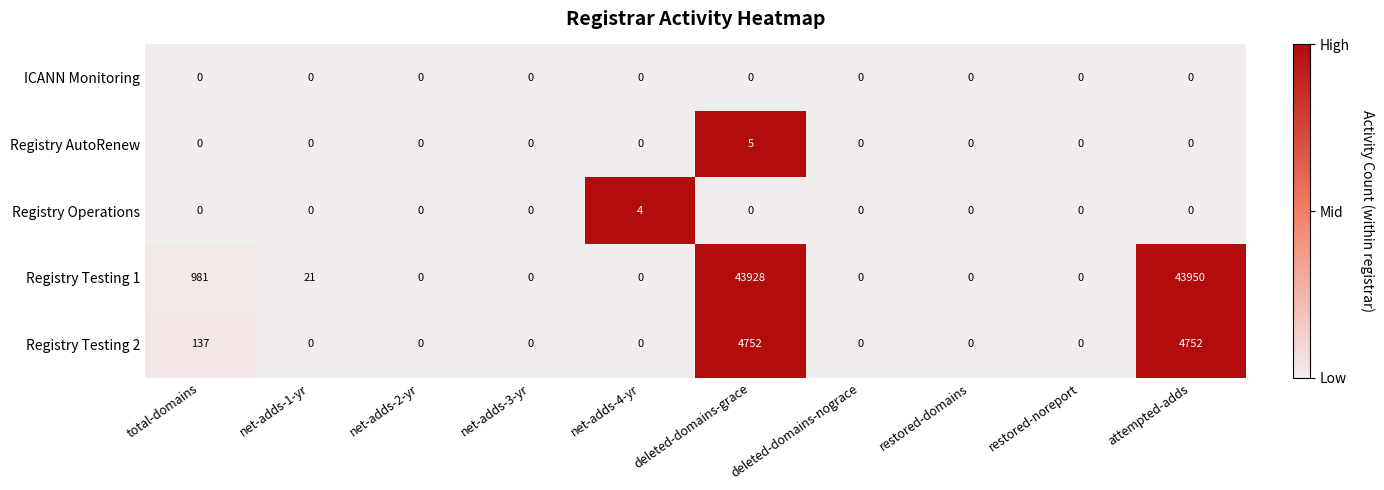

What is the difference between the maximum and minimum values in the Registry Testing 2 series?

4752